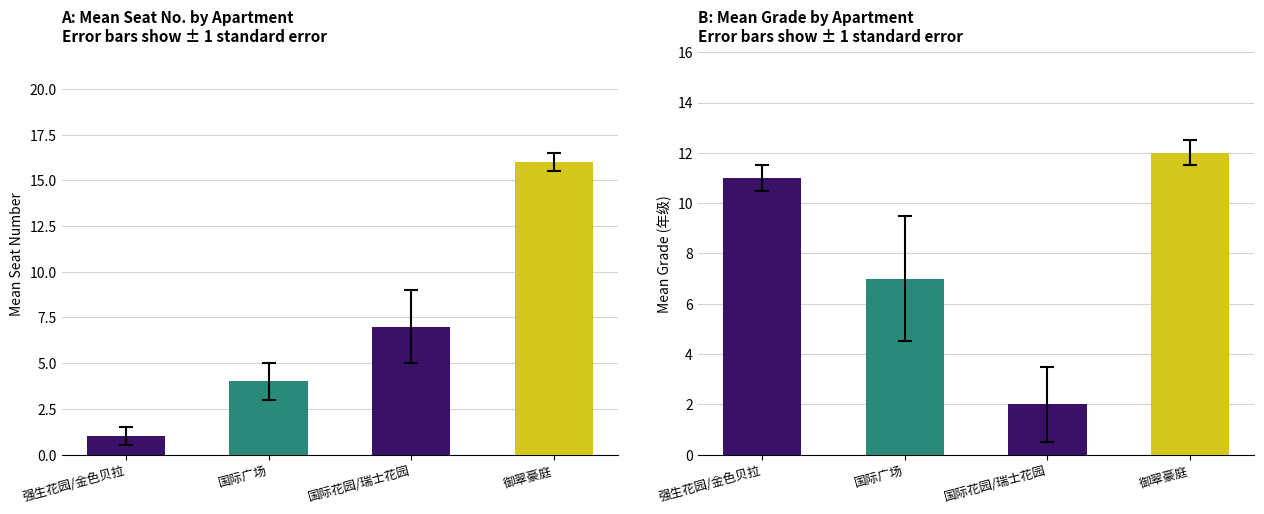

True or false: Seat Count has a value of 16 at 御翠豪庭.

True